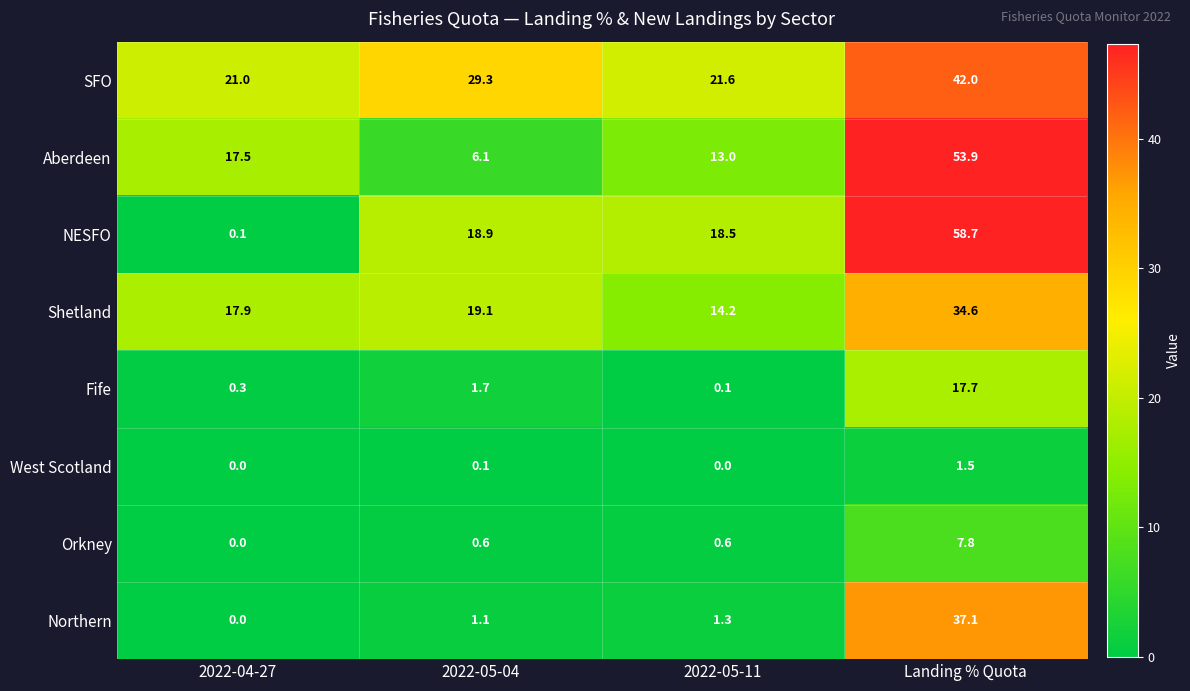

At which category is the sum across all series the highest?

Landing % Quota